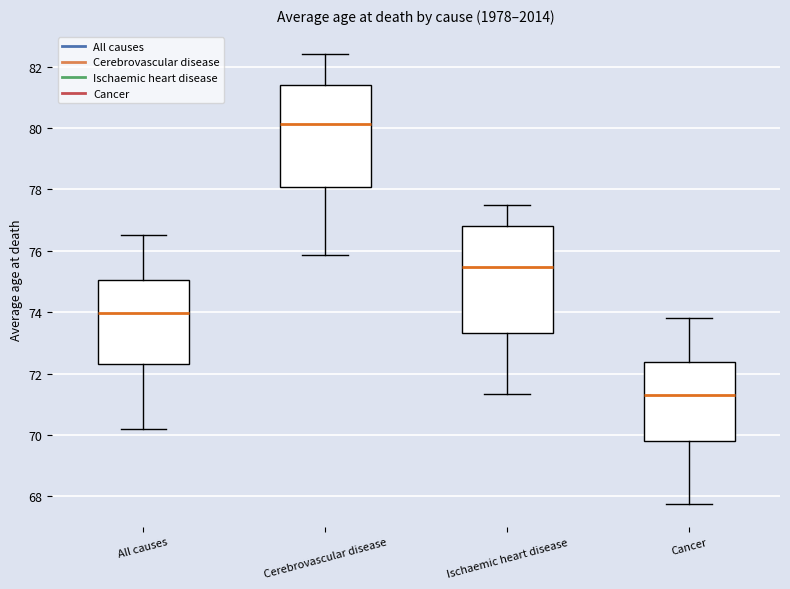

Reading left to right, read every box against the y-axis: the position of its median line, the range the box covers, and the ends of its whiskers. The values are not printed on the chart, so give them approximately, as read against the axis.

All causes: median 74.0, box 72.4 to 75.0, whiskers 70.2 to 76.6
Cerebrovascular disease: median 80.2, box 78.0 to 81.4, whiskers 75.8 to 82.4
Ischaemic heart disease: median 75.4, box 73.4 to 76.8, whiskers 71.4 to 77.6
Cancer: median 71.2, box 69.8 to 72.4, whiskers 67.8 to 73.8